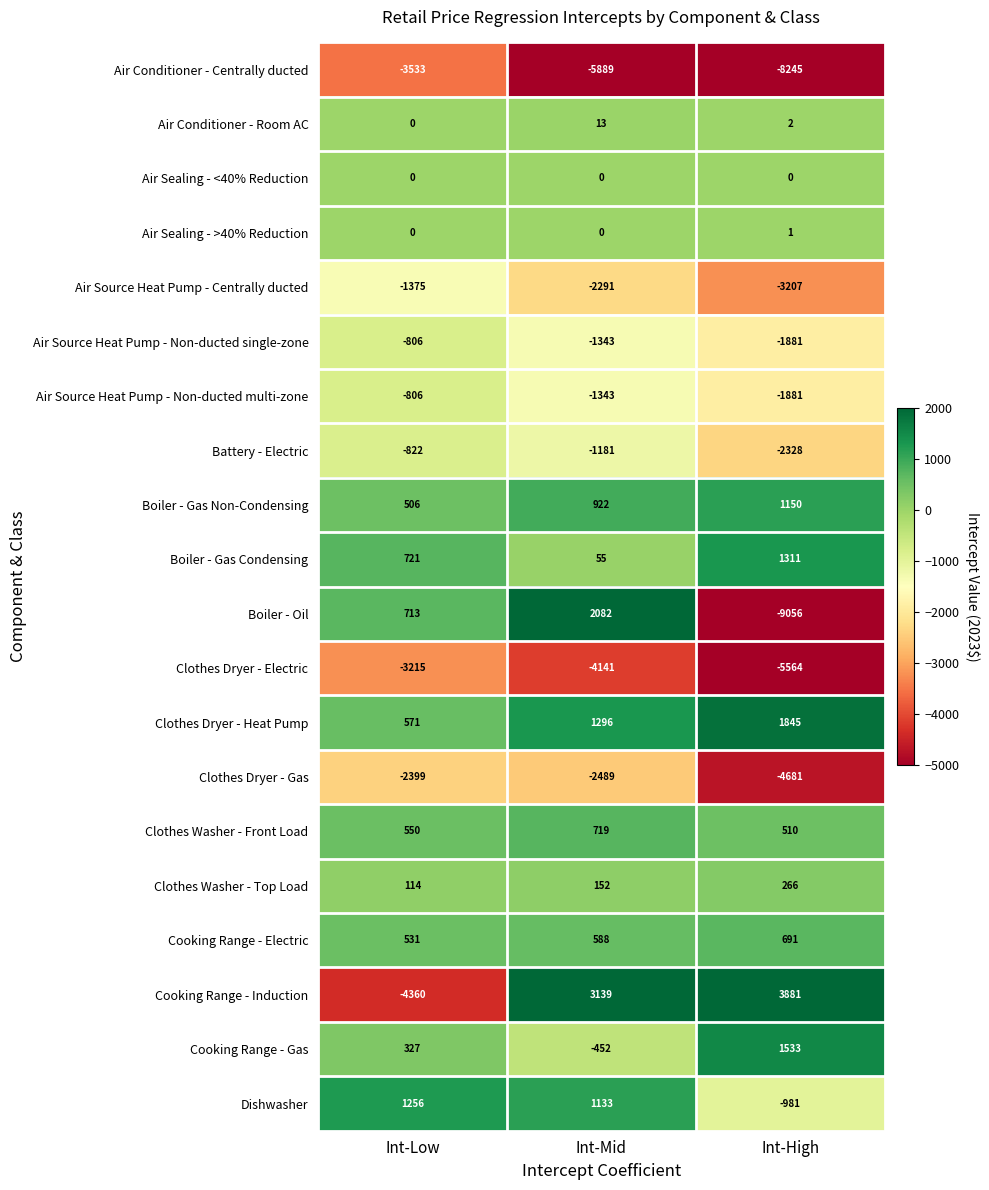

What is the greatest value displayed?

3881